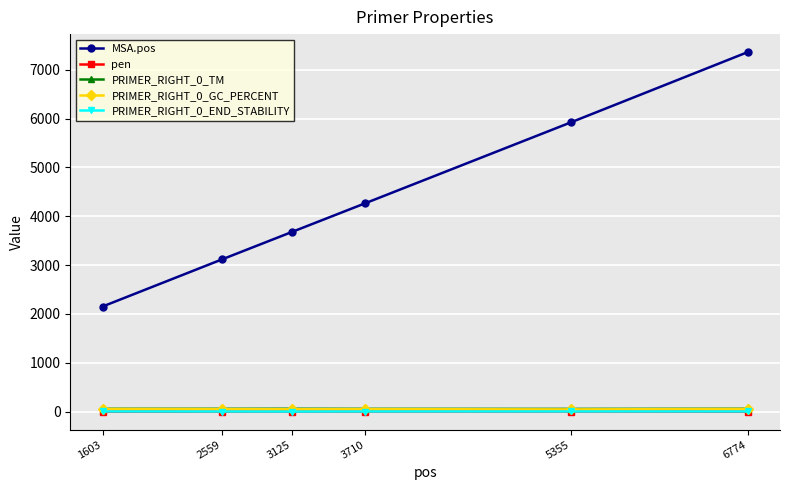

Which series has the largest range (max minus min)?

MSA.pos